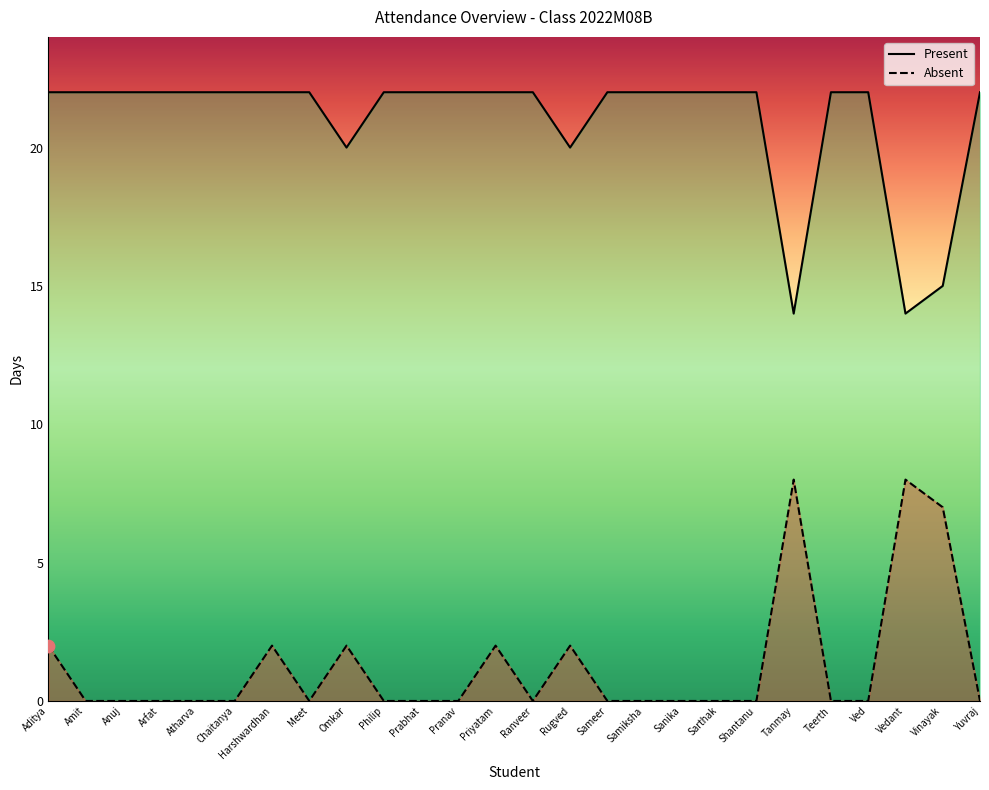

What is the total value across all series at Sameer?

22